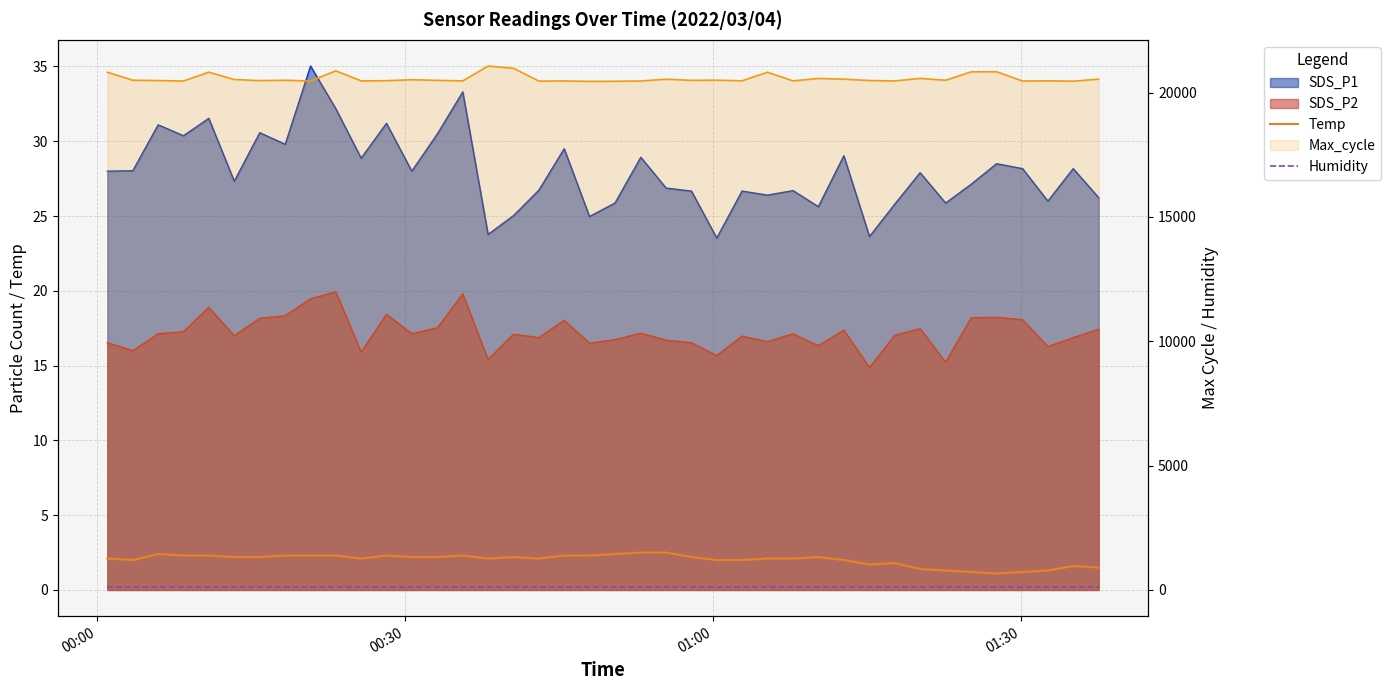

Between 18 and 22, which series saw the biggest shift?

Max_cycle